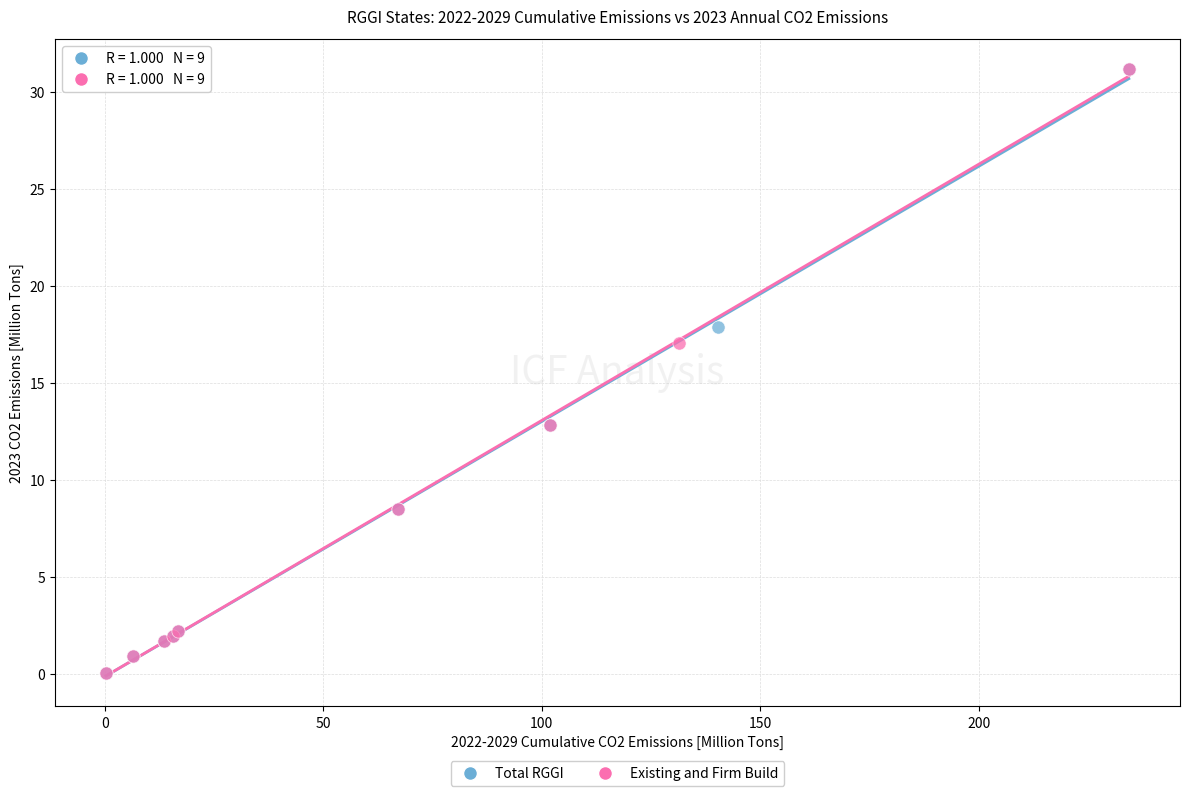

What are all the series names shown in the legend?

Total RGGI, Existing and Firm Build